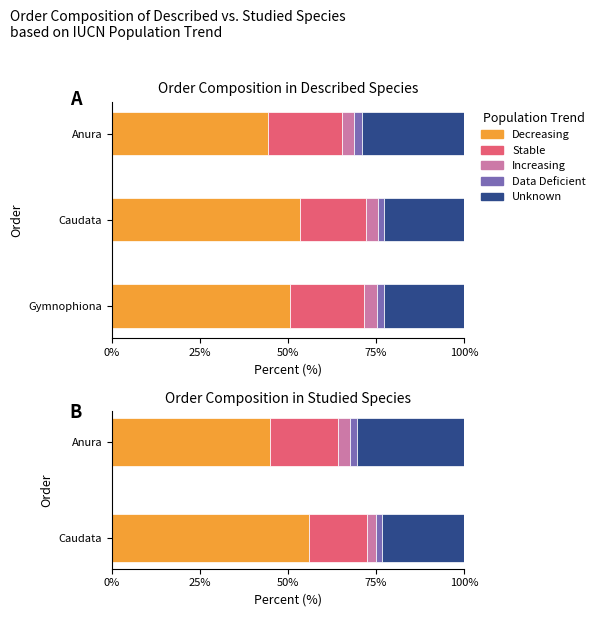

Is it true that Data Deficient equals 3.0 at Anura?

False